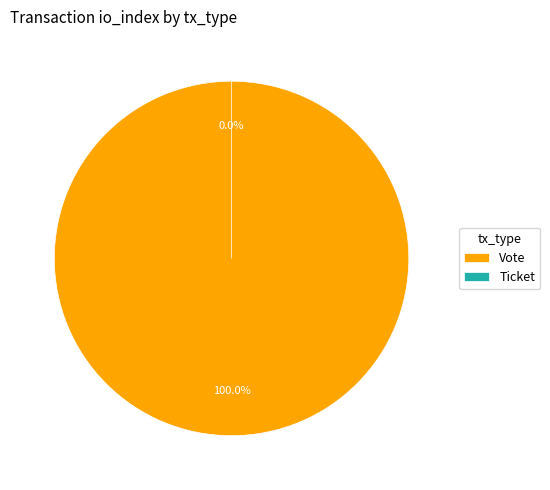

Rank the categories by value from lowest to highest.

Ticket, Vote